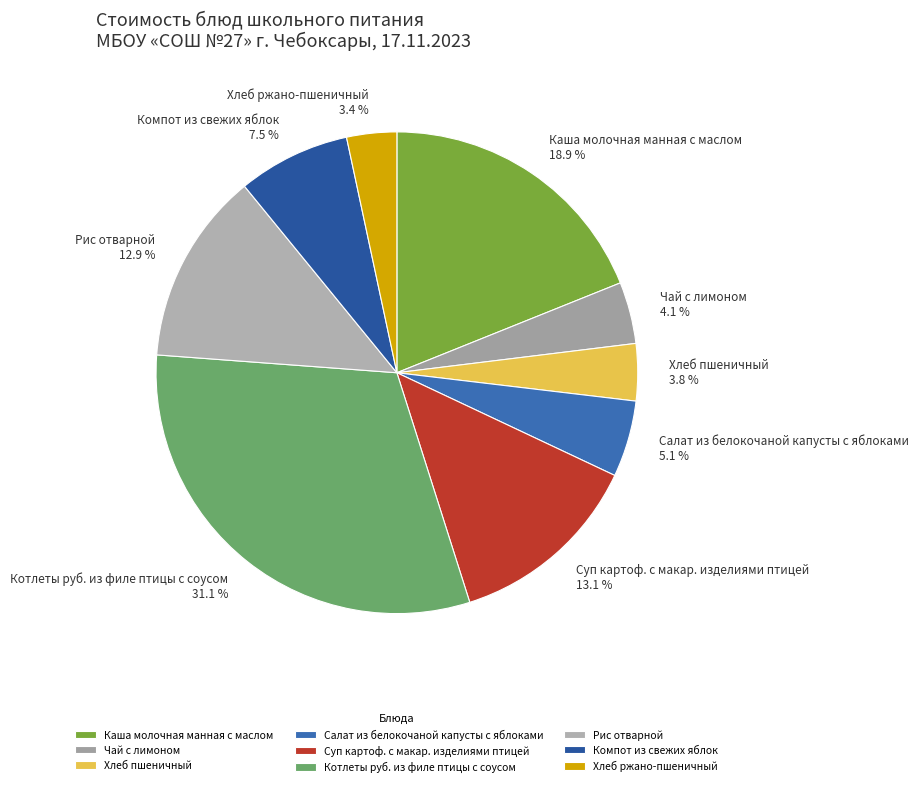

Which category has the biggest portion of the pie?

Котлеты руб. из филе птицы с соусом